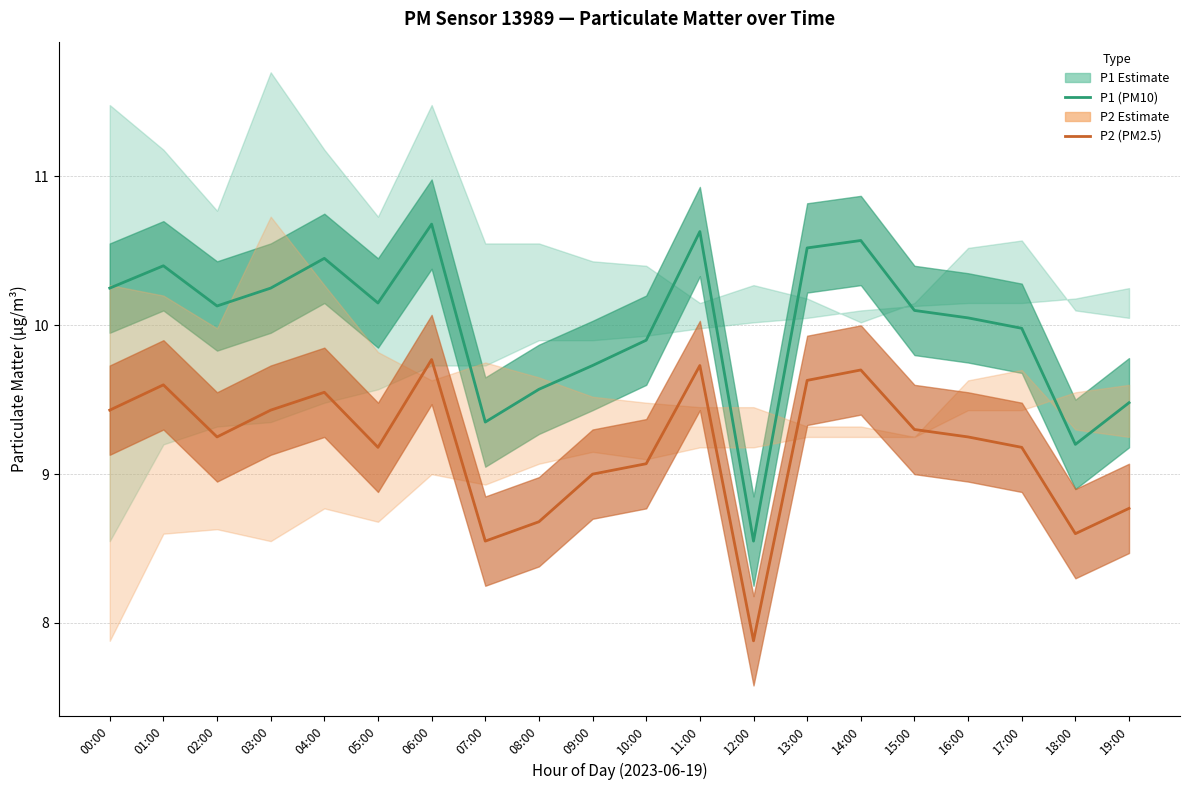

What is the average value of the P2 (PM2.5) series?

9.2